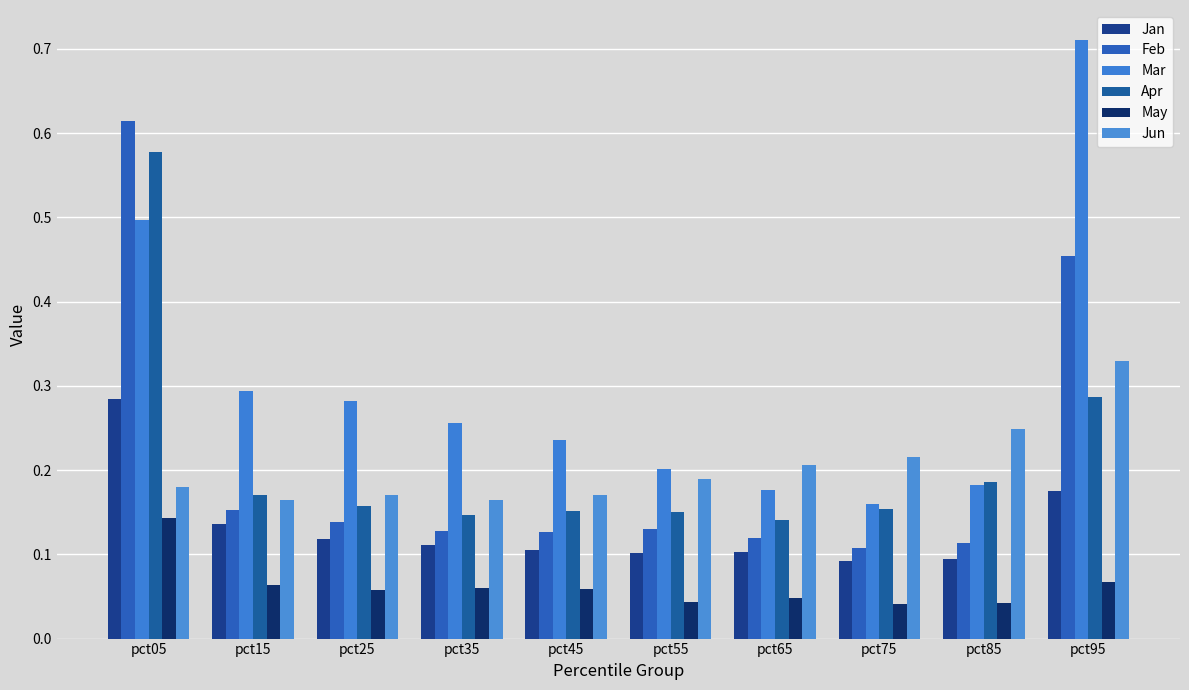

What is the average value of the Mar series?

0.3